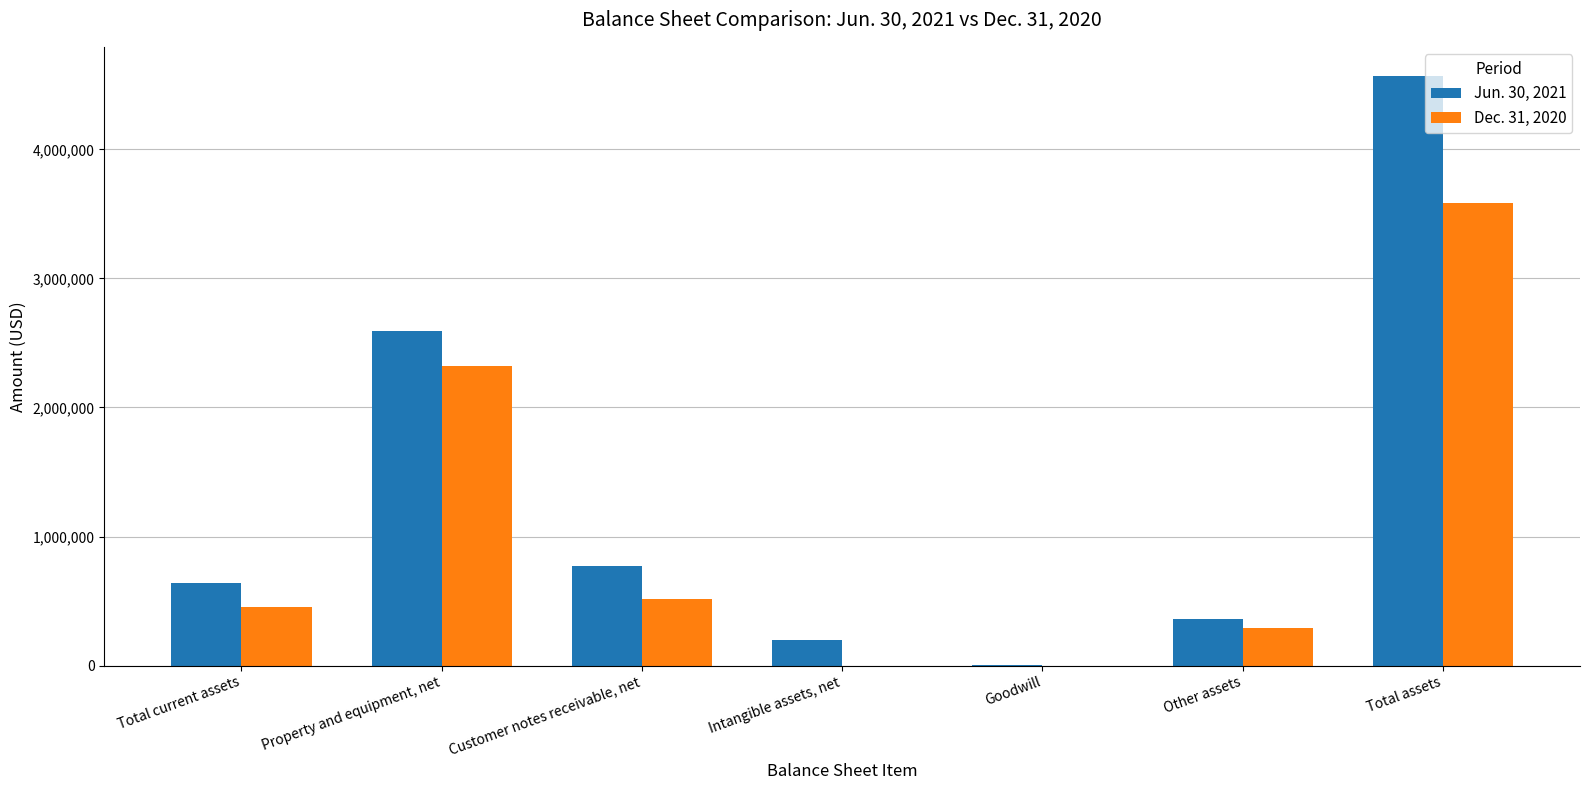

The Dec. 31, 2020 series shows 698149 at Customer notes receivable, net. True or false?

False